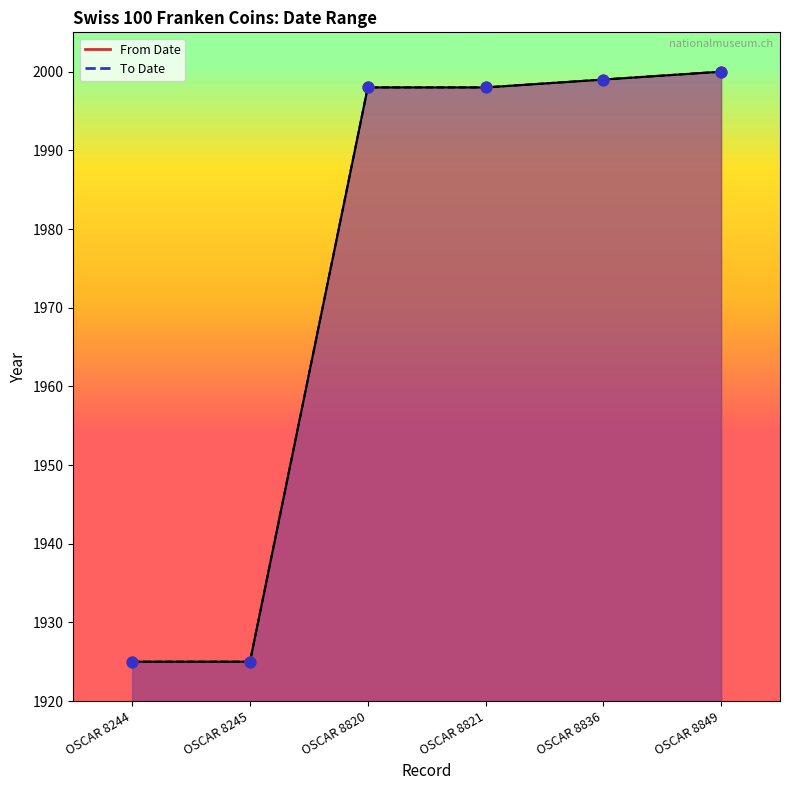

Which series contains the lowest Y value?

From Date